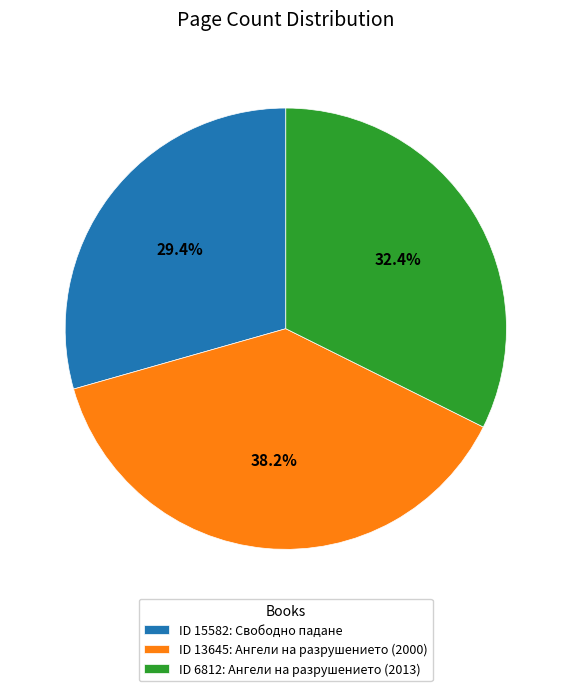

Is there a majority slice in this chart?

No